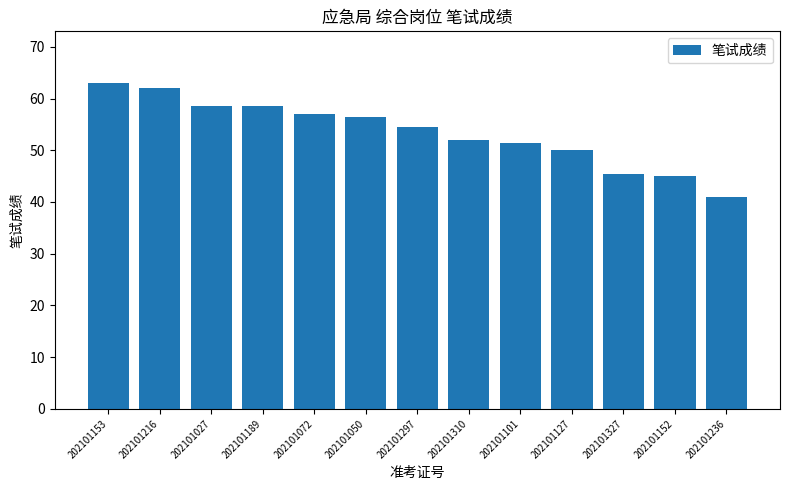

How many series are shown in this chart?

1